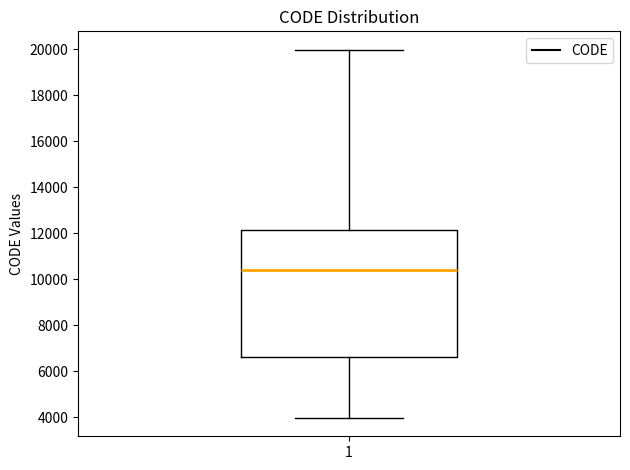

Where is the upper edge of the box at x = 1 on the y-axis? The values are not printed on the chart, so give them approximately, as read against the axis.

12200